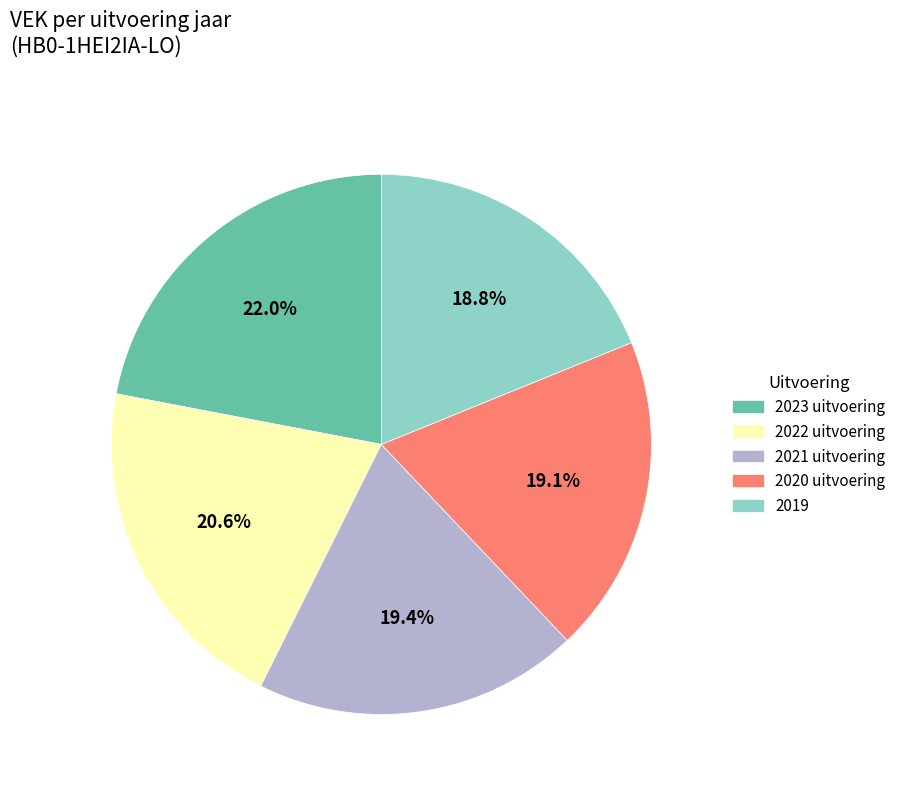

What is the largest slice in the pie chart?

2023 uitvoering